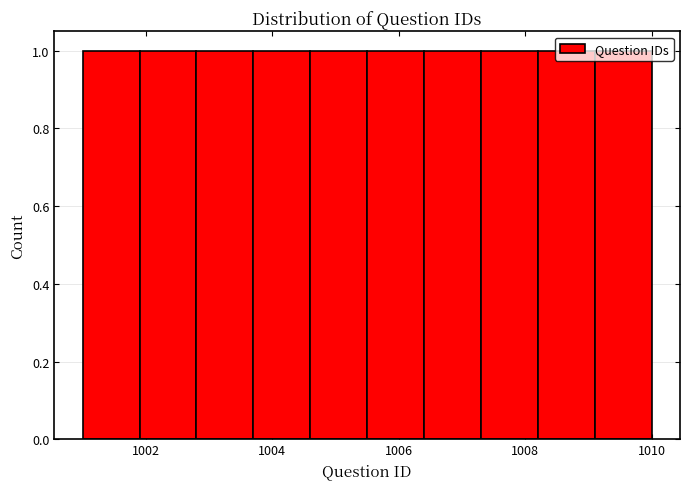

Reading left to right, transcribe this chart: for each bar, give the range it covers on the x-axis and its height. Neither the bar edges nor the heights are printed on the chart, so give them approximately, as read against the axes.

1001.0 to 1001.9: 1
1001.9 to 1002.8: 1
1002.8 to 1003.7: 1
1003.7 to 1004.6: 1
1004.6 to 1005.5: 1
1005.5 to 1006.4: 1
1006.4 to 1007.3: 1
1007.3 to 1008.2: 1
1008.2 to 1009.1: 1
1009.1 to 1010.0: 1